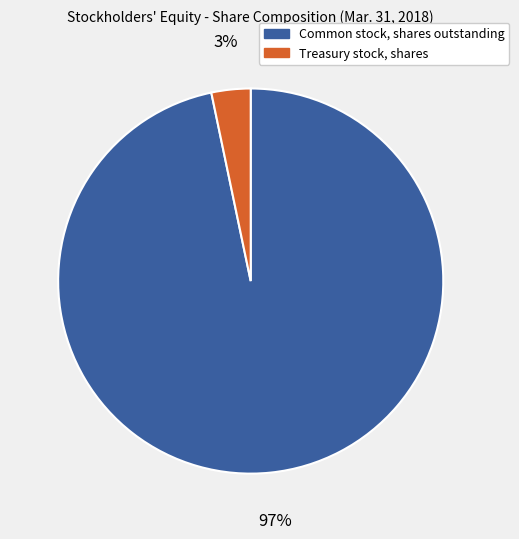

Which slice is the largest?

Common stock, shares outstanding